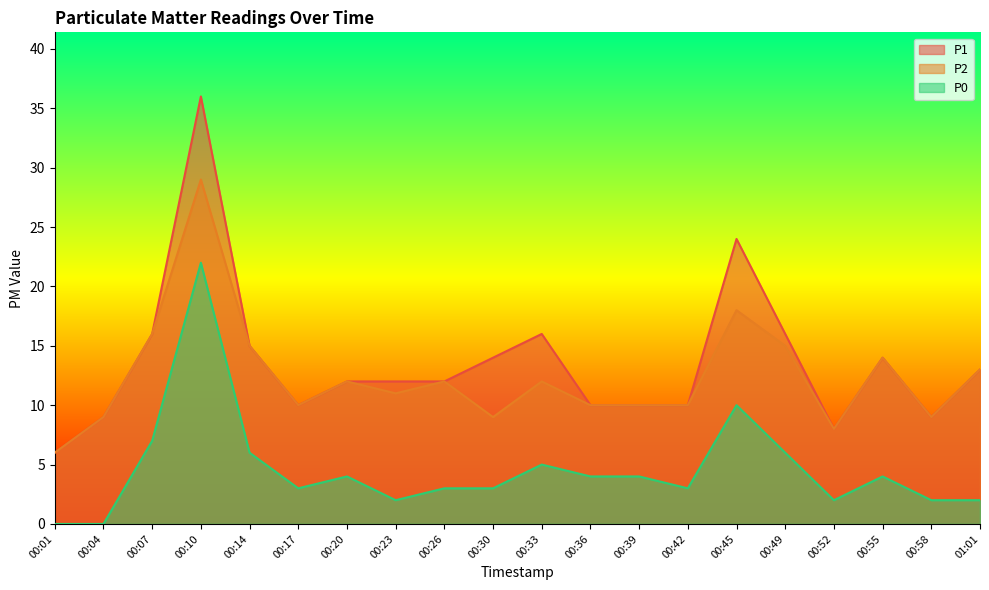

At how many categories does at least one series exceed 19?

2